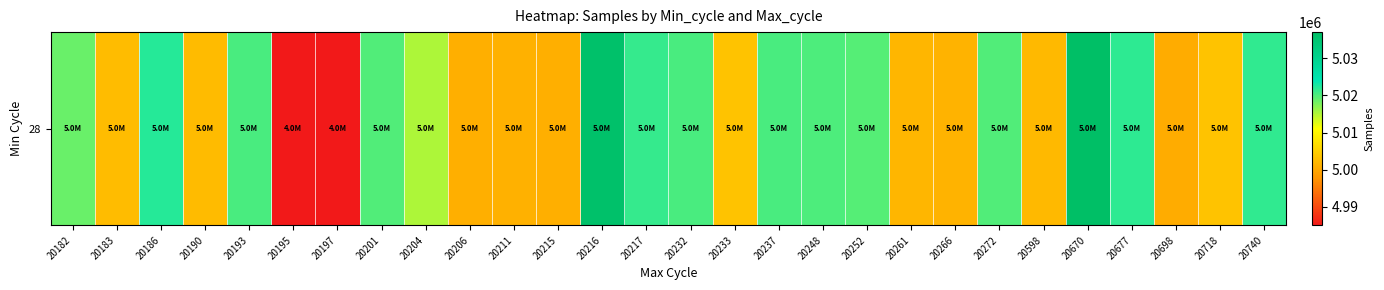

What is the difference between the values at 20272 and 20206?

18912